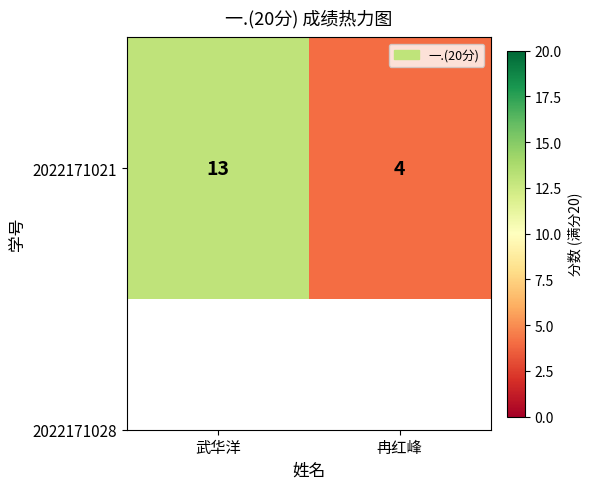

Rank the categories by value from highest to lowest.

武华洋, 冉红峰